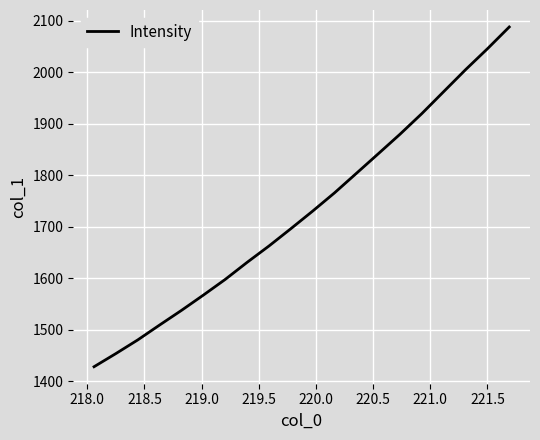

What is the minimum value shown in the chart?

1427.8